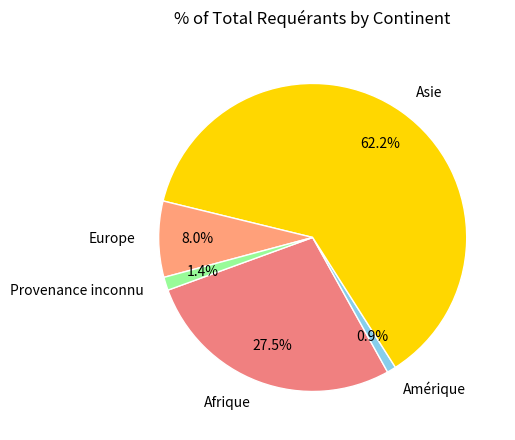

To the nearest percent, what portion does Europe represent?

8%